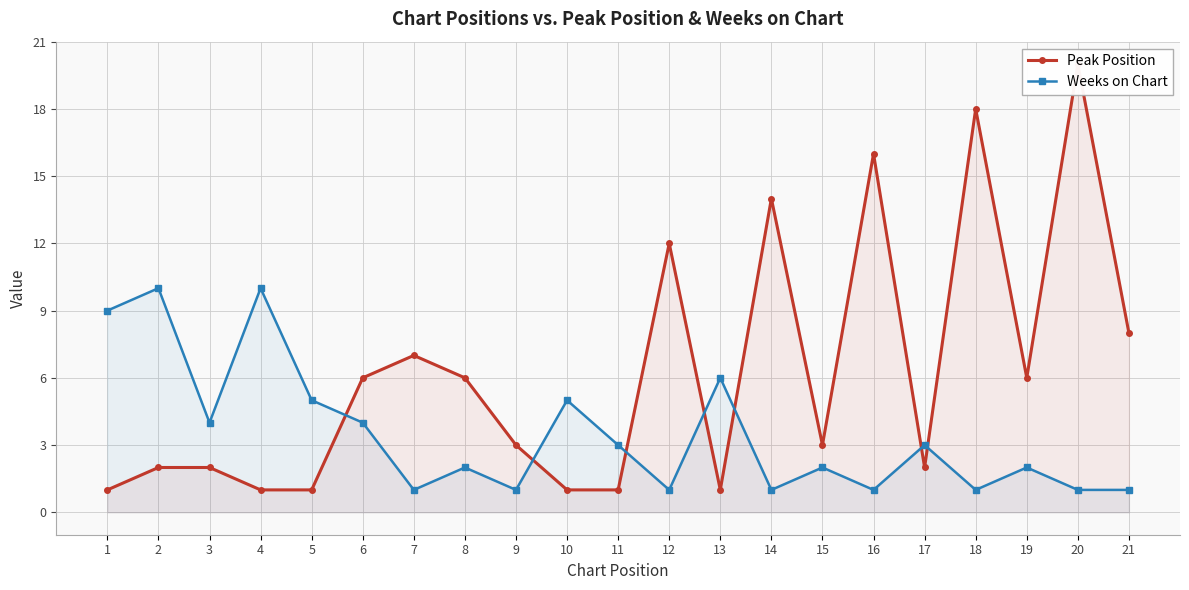

What is the value of the Peak Position point at the 16th from the left?

16